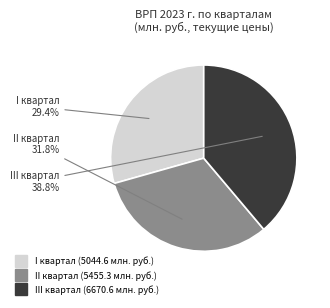

What percentage do I квартал and III квартал together represent?

68.2%